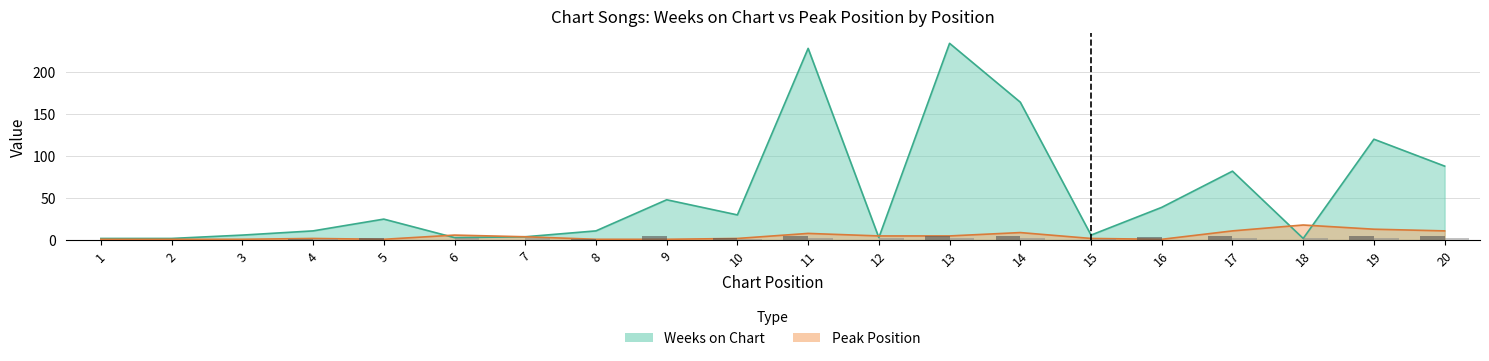

What is the average value of the Weeks on Chart series?

55